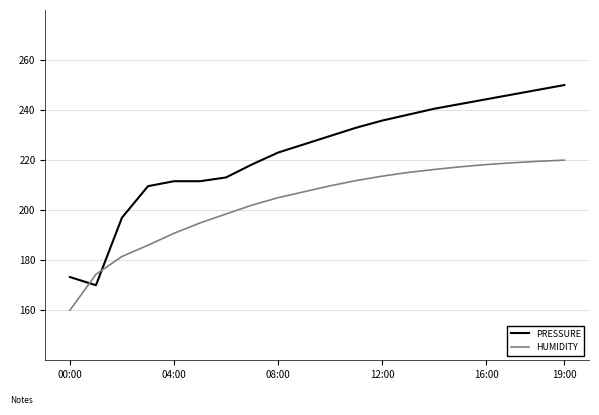

How many intersections are there between PRESSURE and HUMIDITY?

2